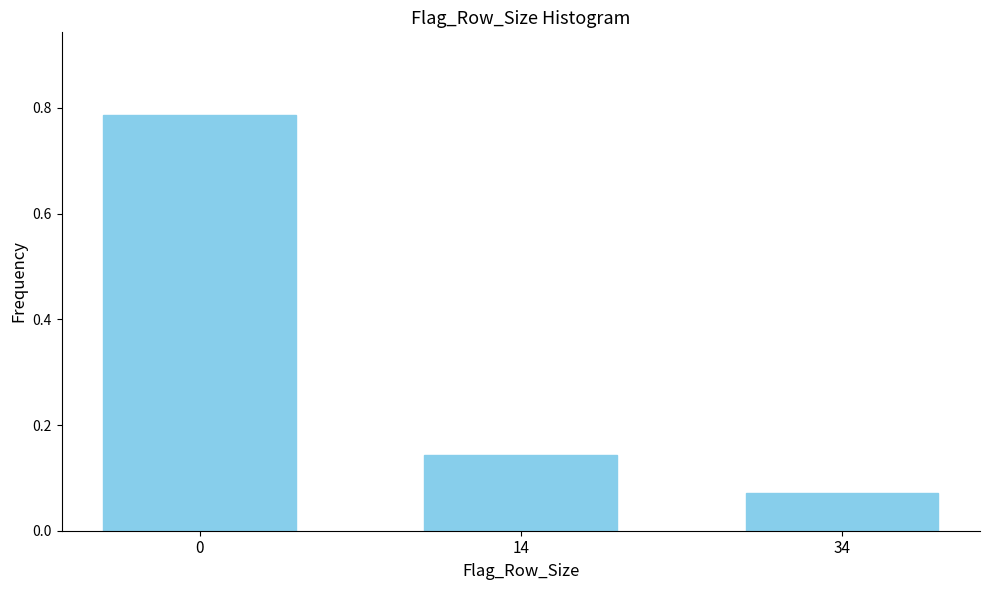

At which category does the chart reach its minimum across all series?

34